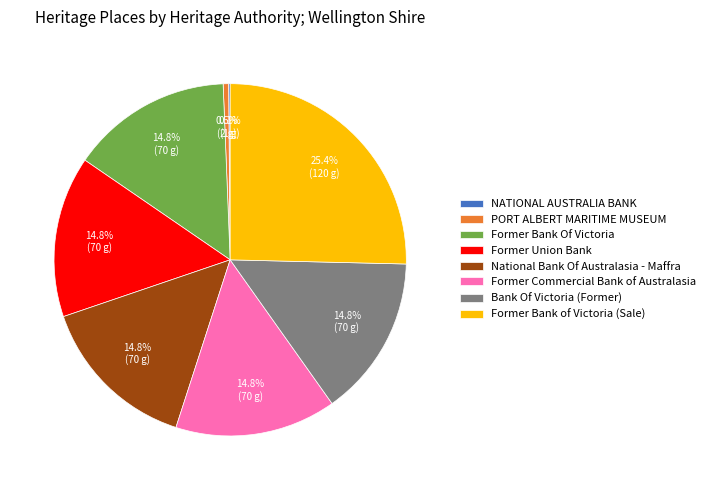

What is the ratio of the value at Former Commercial Bank of Australasia to the value at Former Bank Of Victoria?

1.0